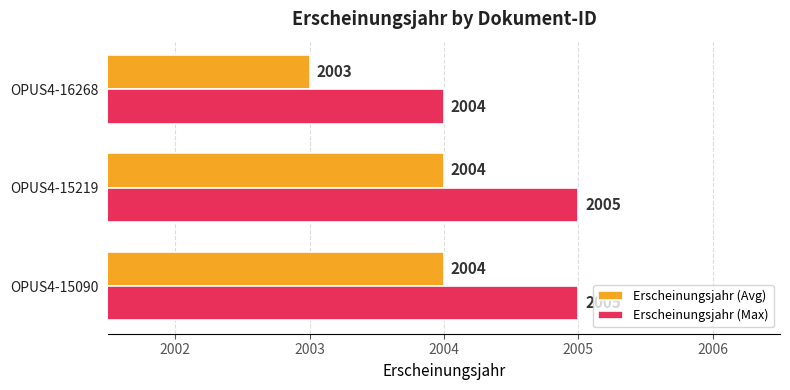

What is the difference between the maximum and minimum values in the Erscheinungsjahr (Max) series?

1